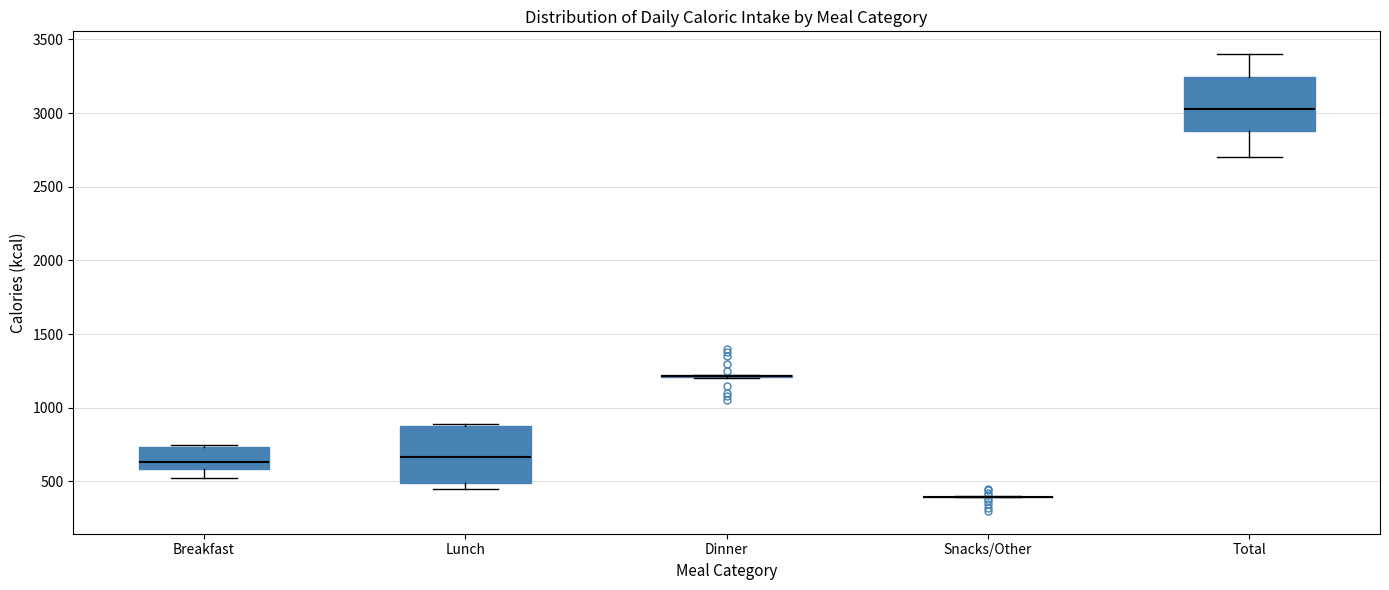

Reading left to right, transcribe this box plot: for each box, give where its median line is, the range the box spans, and where its two whiskers end, as read against the y-axis. The values are not printed on the chart, so give them approximately, as read against the axis.

Breakfast: median 650, box 600 to 750, whiskers 500 to 750
Lunch: median 650, box 500 to 900, whiskers 450 to 900
Dinner: box collapsed to a line at 1200, whiskers 1200 to 1200
Snacks/Other: box collapsed to a line at 400, whiskers 400 to 400
Total: median 3050, box 2900 to 3250, whiskers 2700 to 3400